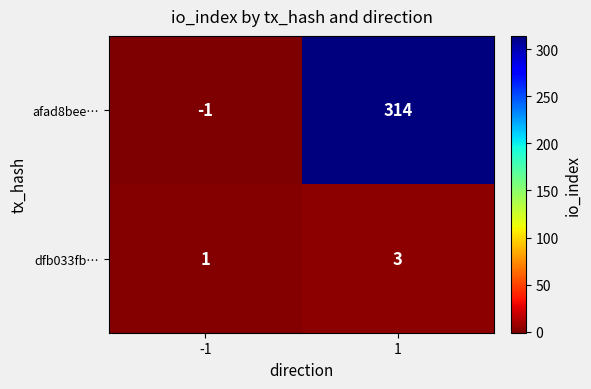

What value does the afad8bee… series have at 1, to the nearest 10?

310